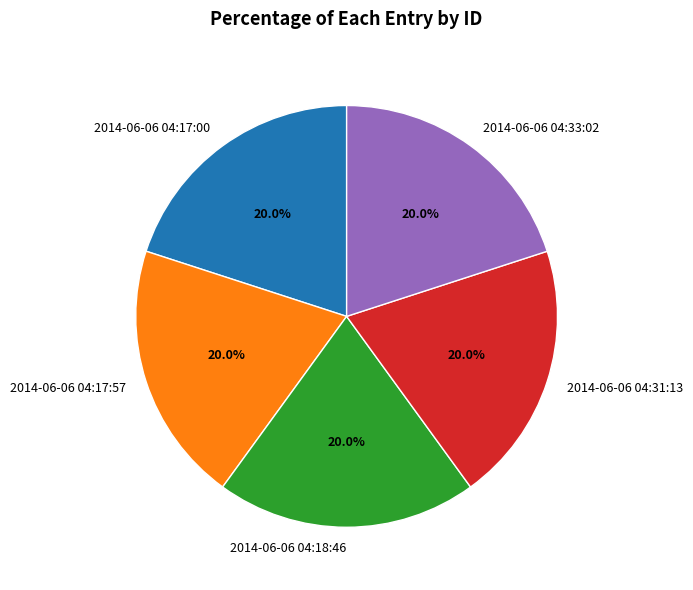

Approximately how many times larger is the value at 2014-06-06 04:17:00 compared to 2014-06-06 04:18:46?

1.0